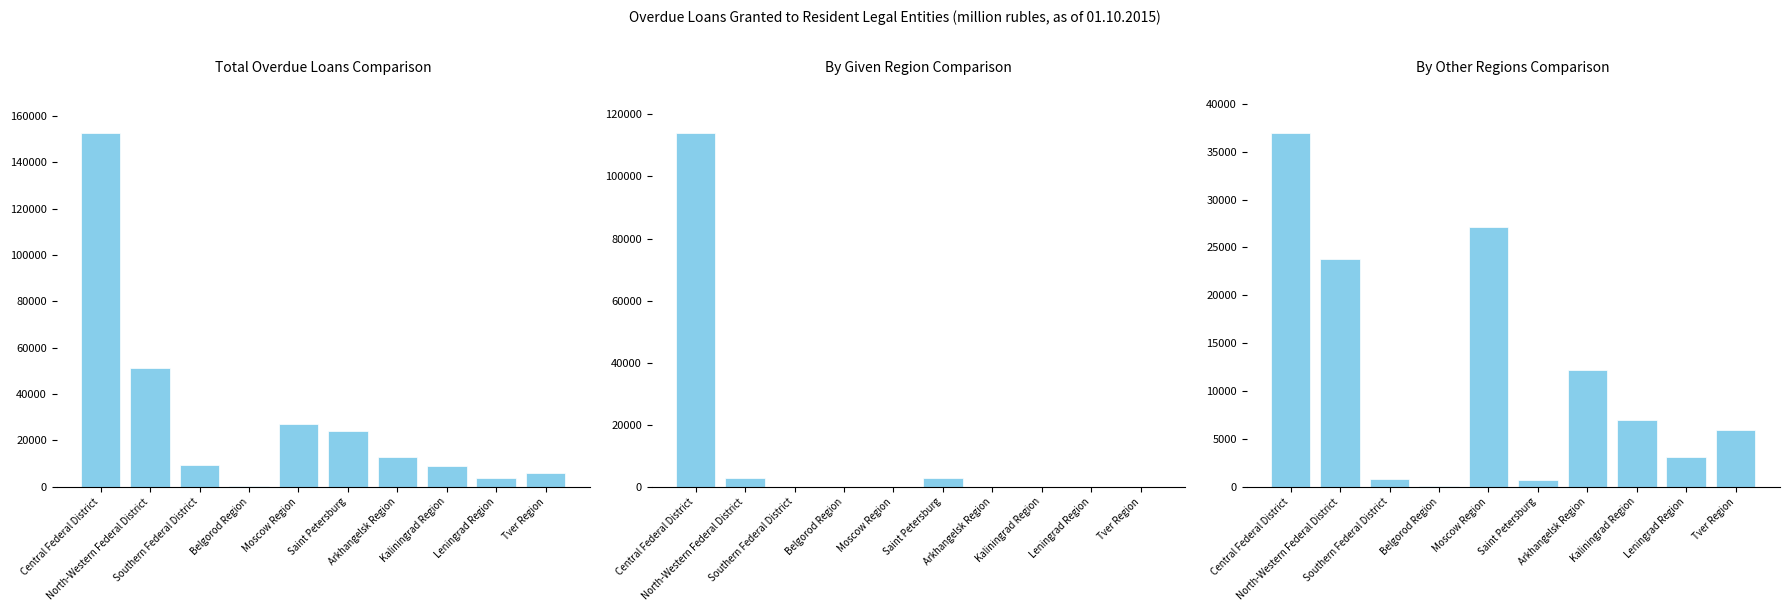

What is the label of the 4th bar from the right?

Arkhangelsk Region